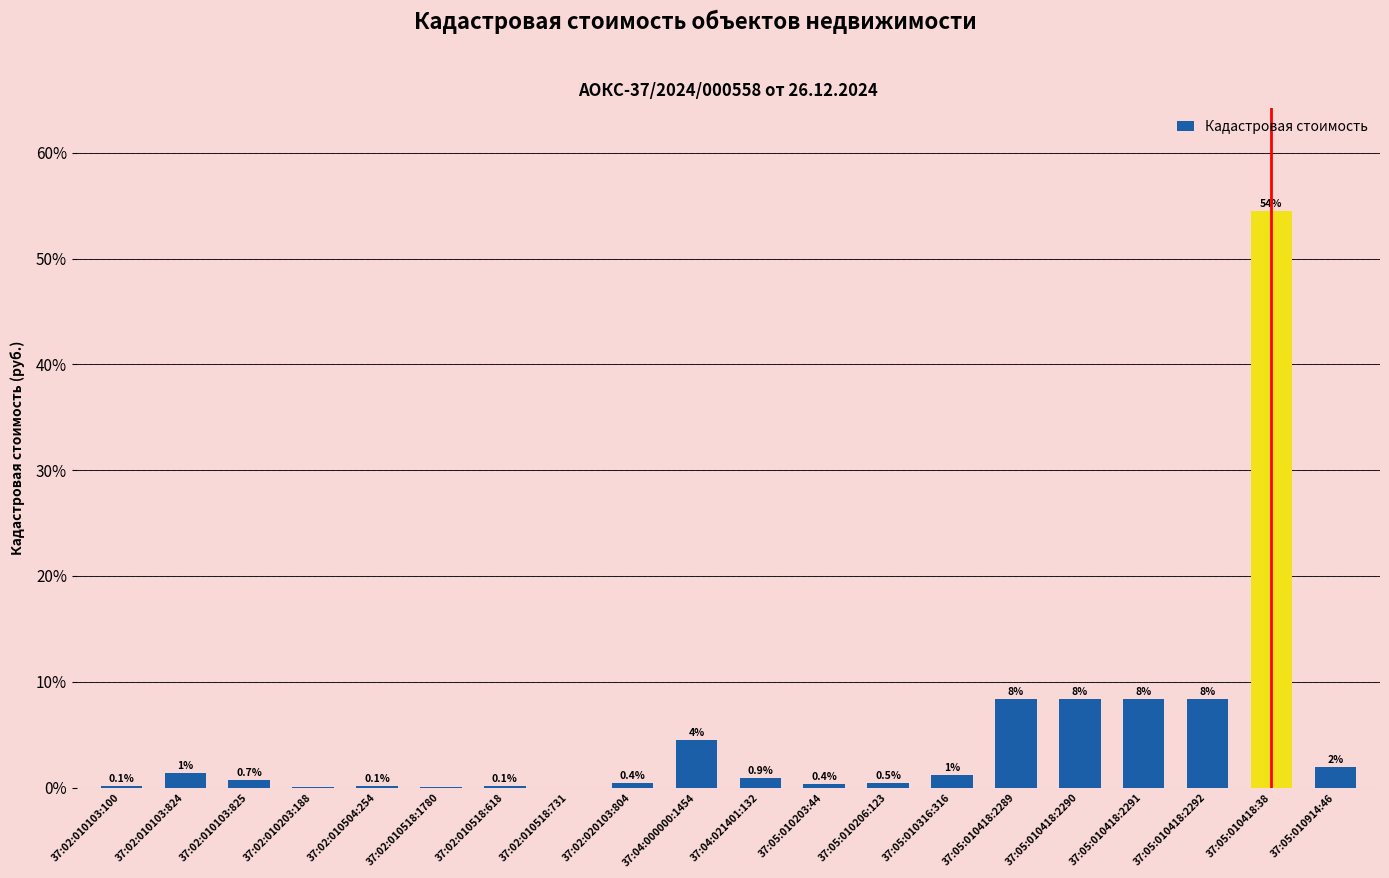

What is the greatest value displayed?

54.5